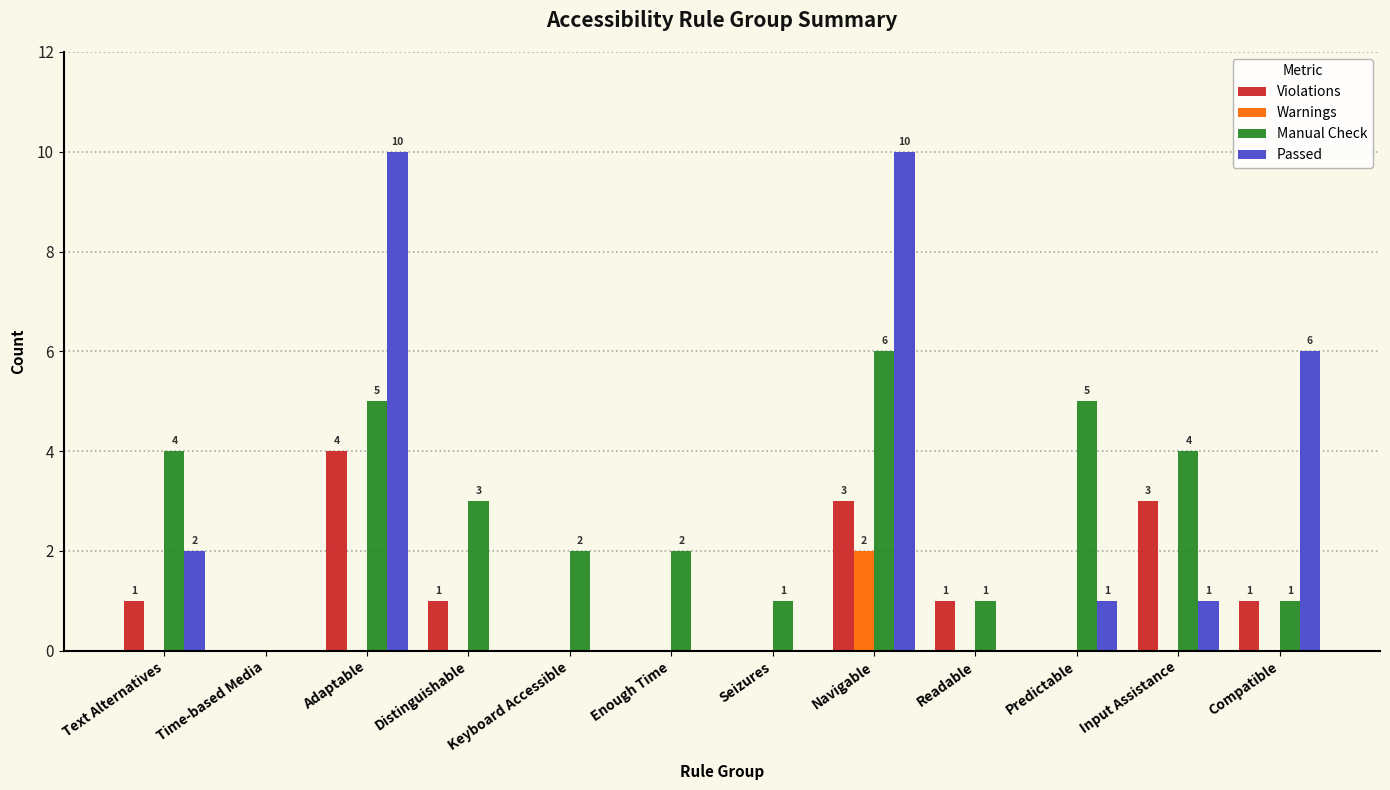

The value of Passed at Compatible is 6. True or false?

True